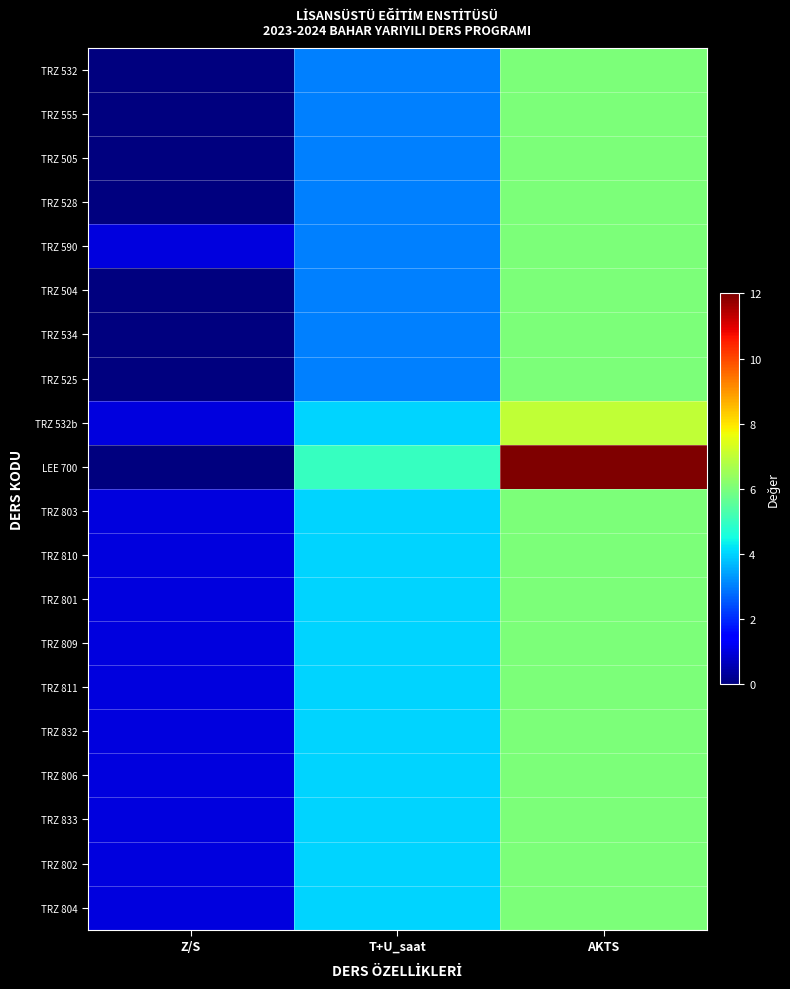

Which category has the highest value across all series?

AKTS